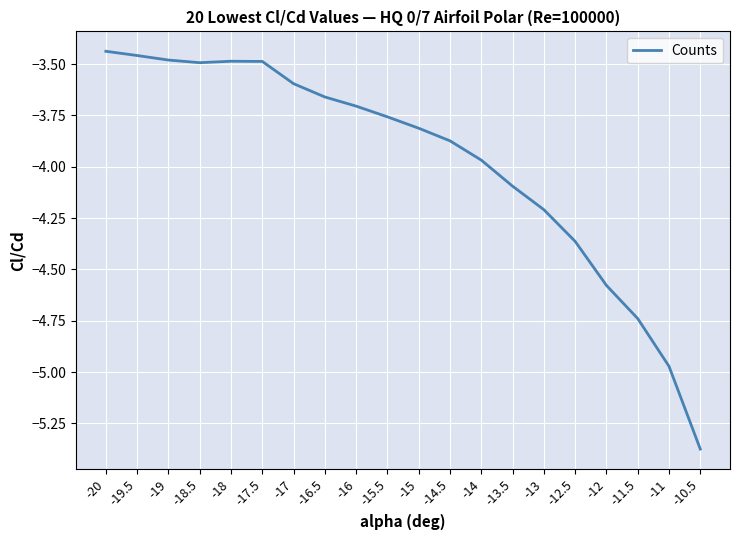

The chart shows a value of -3.7 at -16.5. True or false?

True